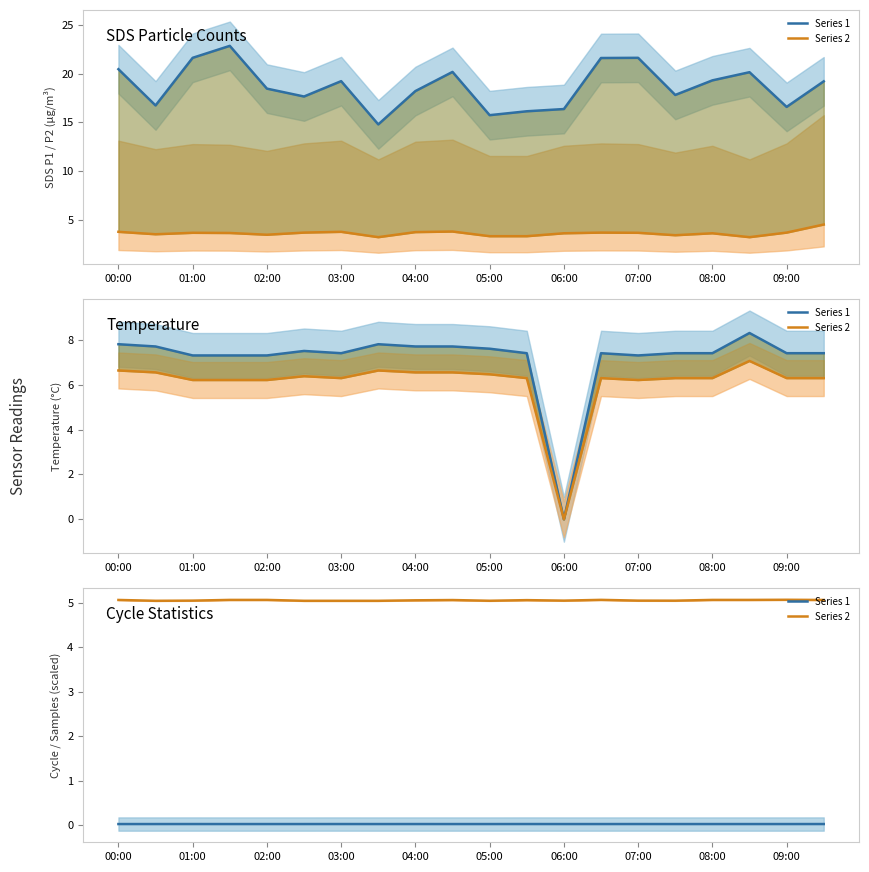

Is the value of Series 2 at 19 greater than the value of Series 1 at 19?

Yes